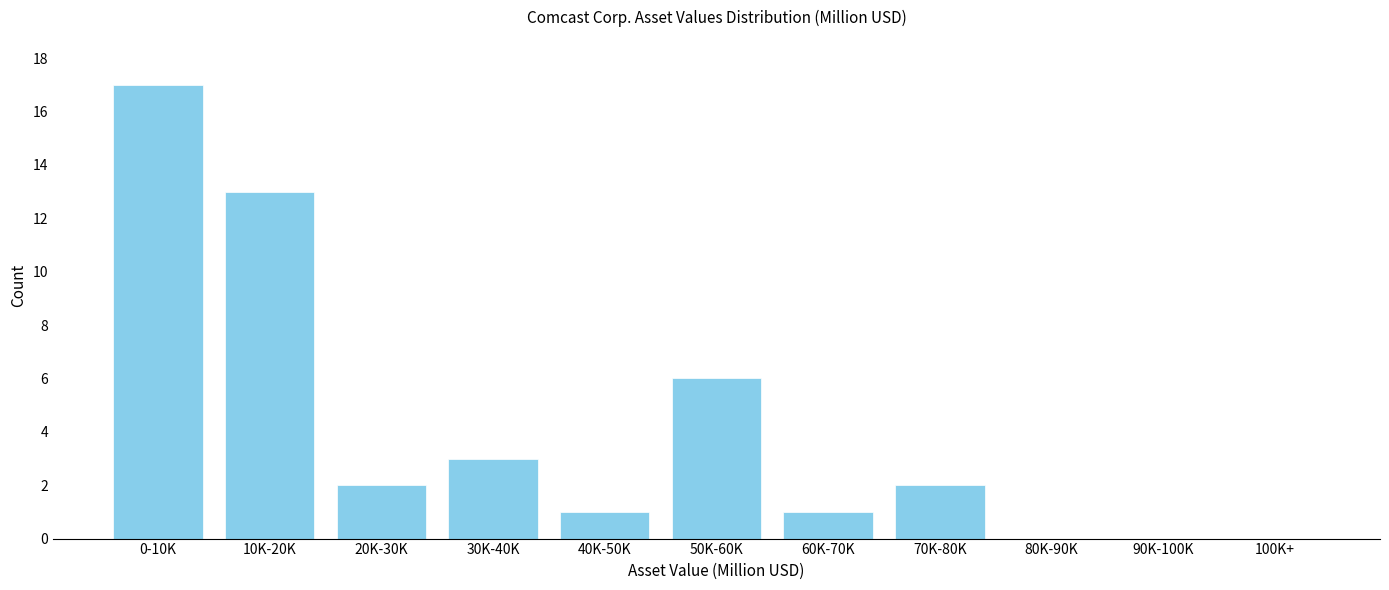

Reading left to right, list all the values displayed in this chart.

0-10K=17	10K-20K=13	20K-30K=2	30K-40K=3	40K-50K=1	50K-60K=6	60K-70K=1	70K-80K=2	80K-90K=0	90K-100K=0	100K+=0